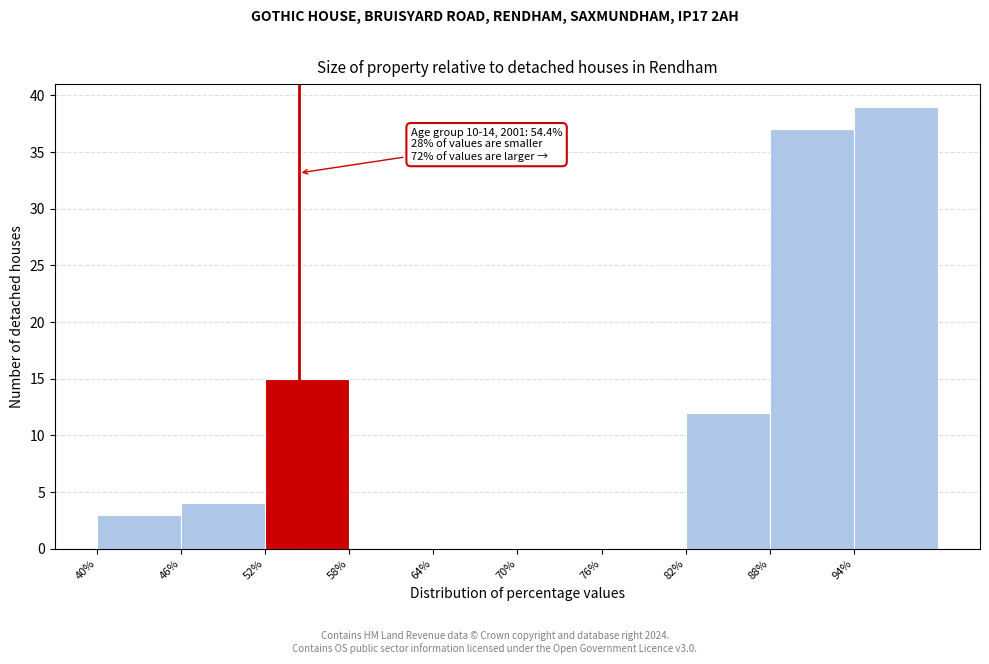

Over which range of the x-axis is the bar tallest?

94 to 100